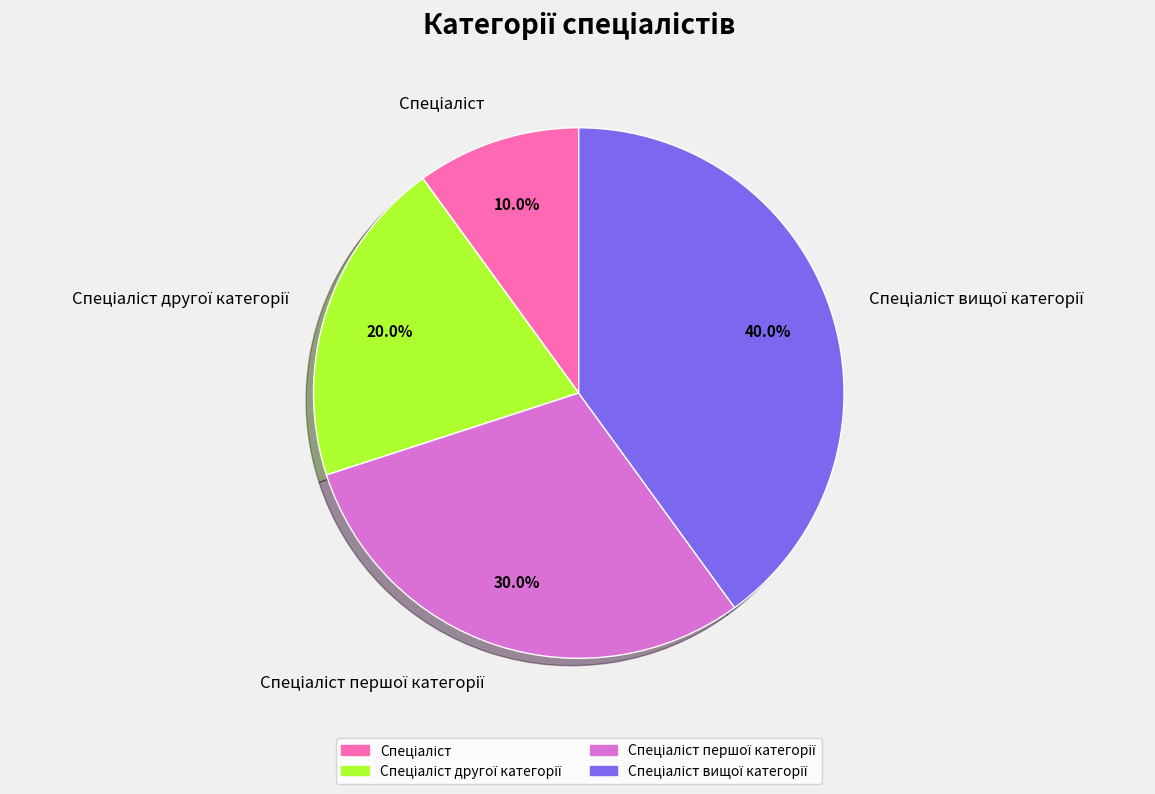

Is there a majority slice in this chart?

No